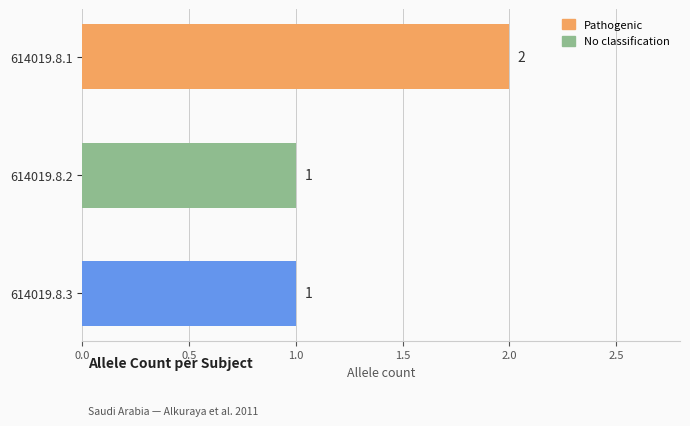

Count the number of categories in the chart.

3